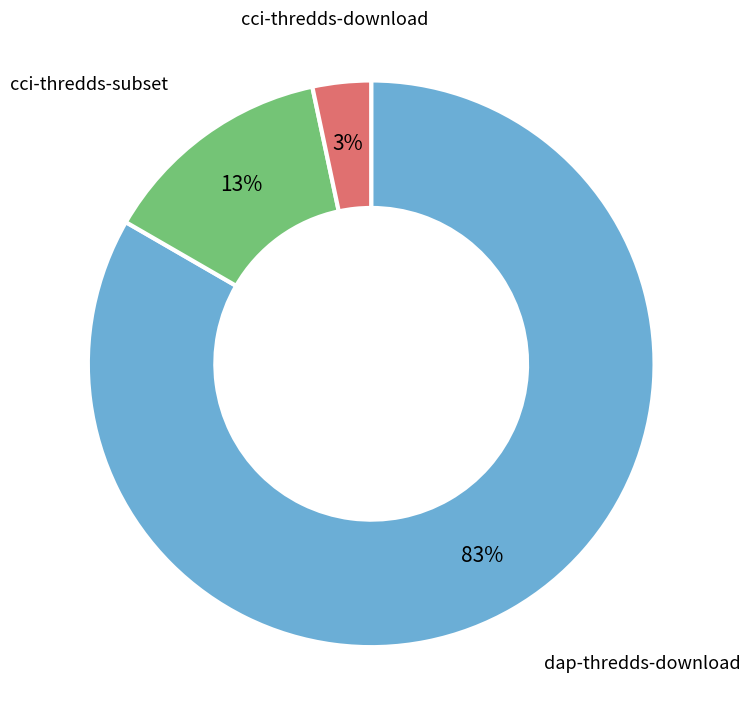

Rank the categories by value from lowest to highest.

cci-thredds-download, cci-thredds-subset, dap-thredds-download